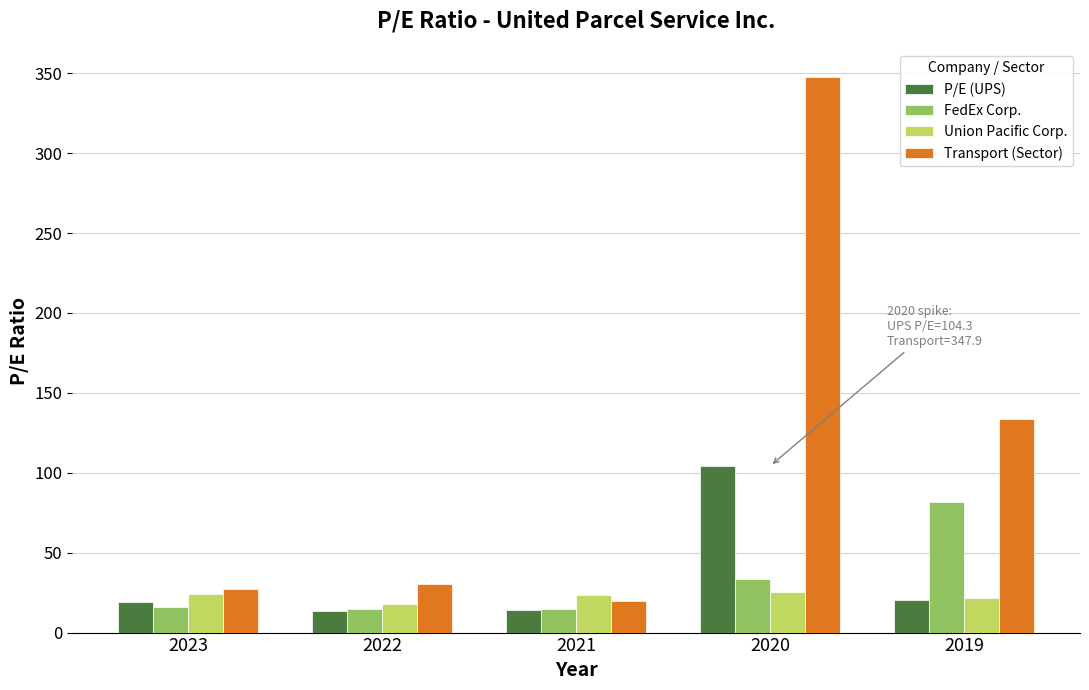

At how many categories does at least one series exceed 163?

1